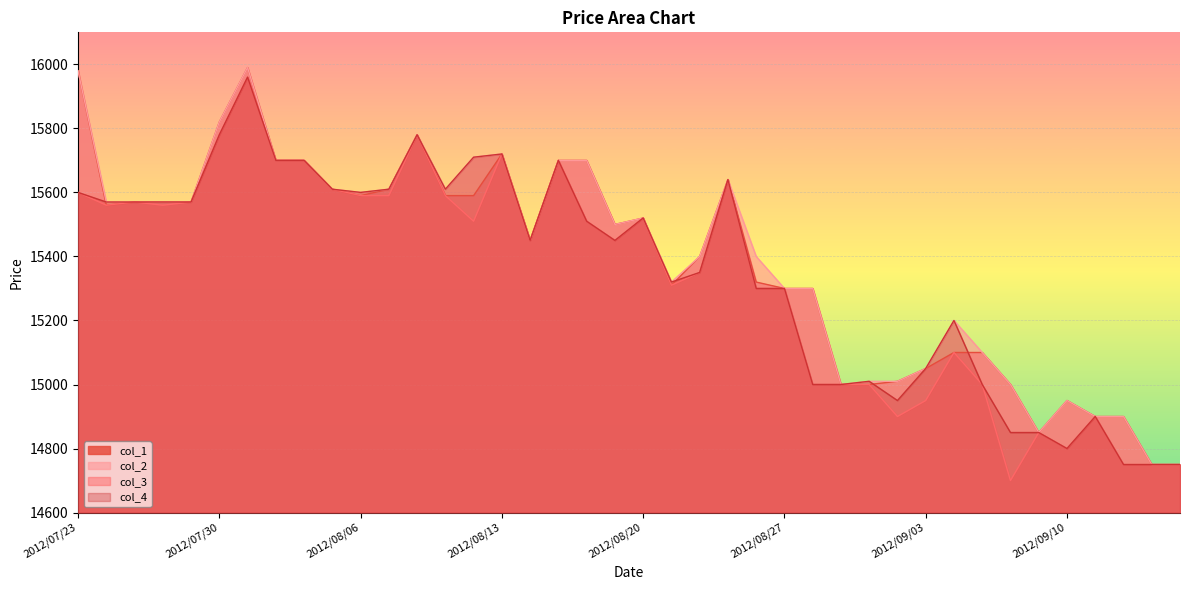

List the series in order of their peak value, highest first.

col_1, col_2, col_3, col_4